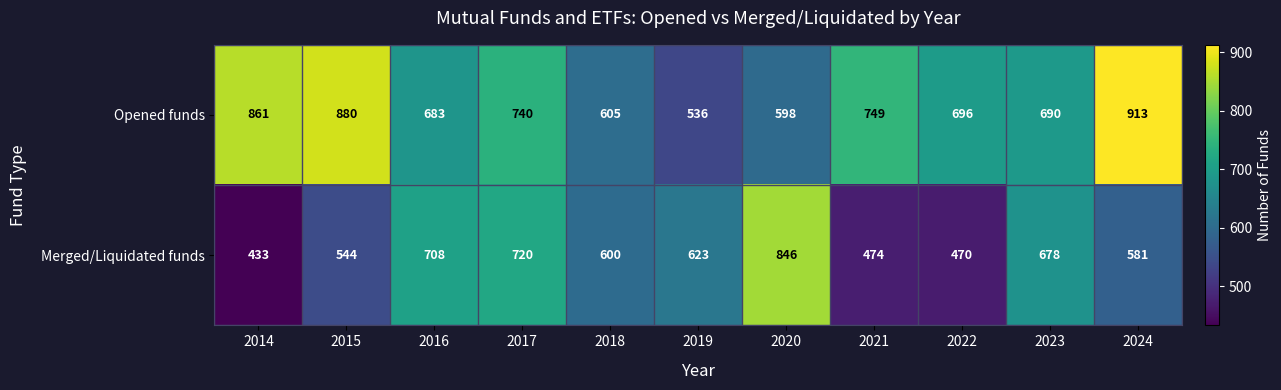

Which series has the largest total across all categories?

Opened funds